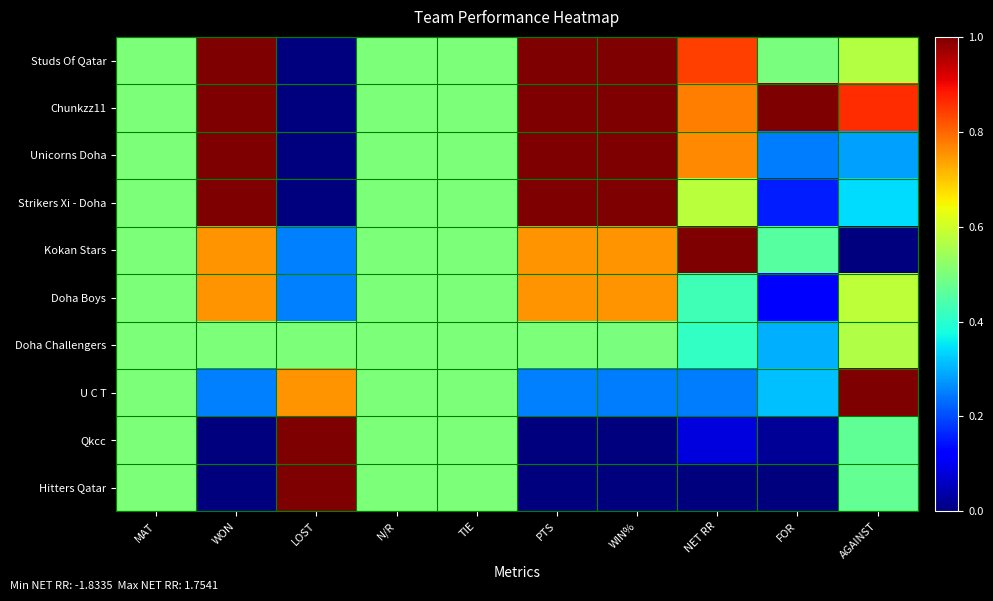

Reading right to left, transcribe all the data shown in this chart.

Studs Of Qatar: AGAINST=0.6	FOR=0.5	NET RR=0.8	WIN%=1.0	PTS=1.0	TIE=0.5	N/R=0.5	LOST=0.0	WON=1.0	MAT=0.5
Chunkzz11: AGAINST=0.9	FOR=1.0	NET RR=0.8	WIN%=1.0	PTS=1.0	TIE=0.5	N/R=0.5	LOST=0.0	WON=1.0	MAT=0.5
Unicorns Doha: AGAINST=0.3	FOR=0.2	NET RR=0.8	WIN%=1.0	PTS=1.0	TIE=0.5	N/R=0.5	LOST=0.0	WON=1.0	MAT=0.5
Strikers Xi - Doha: AGAINST=0.3	FOR=0.2	NET RR=0.6	WIN%=1.0	PTS=1.0	TIE=0.5	N/R=0.5	LOST=0.0	WON=1.0	MAT=0.5
Kokan Stars: AGAINST=0.0	FOR=0.5	NET RR=1.0	WIN%=0.8	PTS=0.8	TIE=0.5	N/R=0.5	LOST=0.2	WON=0.8	MAT=0.5
Doha Boys: AGAINST=0.6	FOR=0.1	NET RR=0.4	WIN%=0.8	PTS=0.8	TIE=0.5	N/R=0.5	LOST=0.2	WON=0.8	MAT=0.5
Doha Challengers: AGAINST=0.6	FOR=0.3	NET RR=0.4	WIN%=0.5	PTS=0.5	TIE=0.5	N/R=0.5	LOST=0.5	WON=0.5	MAT=0.5
U C T: AGAINST=1.0	FOR=0.3	NET RR=0.2	WIN%=0.2	PTS=0.2	TIE=0.5	N/R=0.5	LOST=0.8	WON=0.2	MAT=0.5
Qkcc: AGAINST=0.5	FOR=0.0	NET RR=0.1	WIN%=0.0	PTS=0.0	TIE=0.5	N/R=0.5	LOST=1.0	WON=0.0	MAT=0.5
Hitters Qatar: AGAINST=0.5	FOR=0.0	NET RR=0.0	WIN%=0.0	PTS=0.0	TIE=0.5	N/R=0.5	LOST=1.0	WON=0.0	MAT=0.5